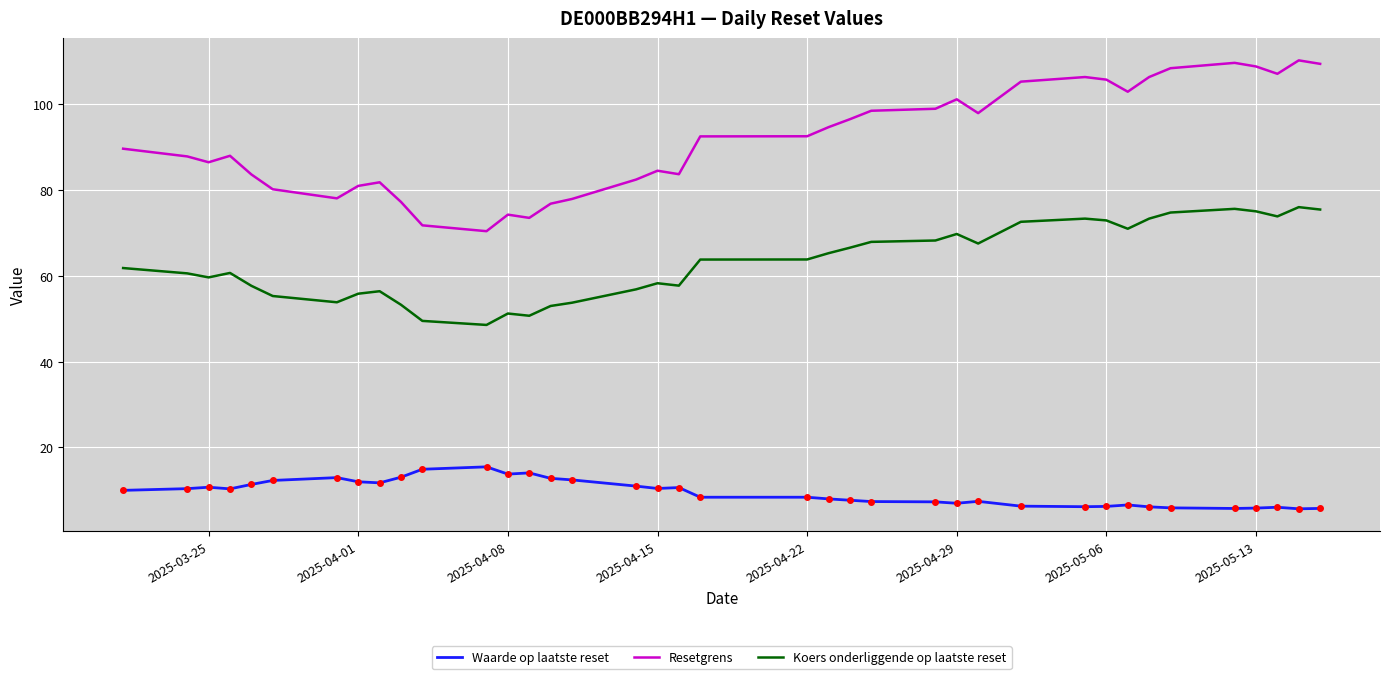

What is the difference between the maximum and minimum values in the Resetgrens series?

39.8